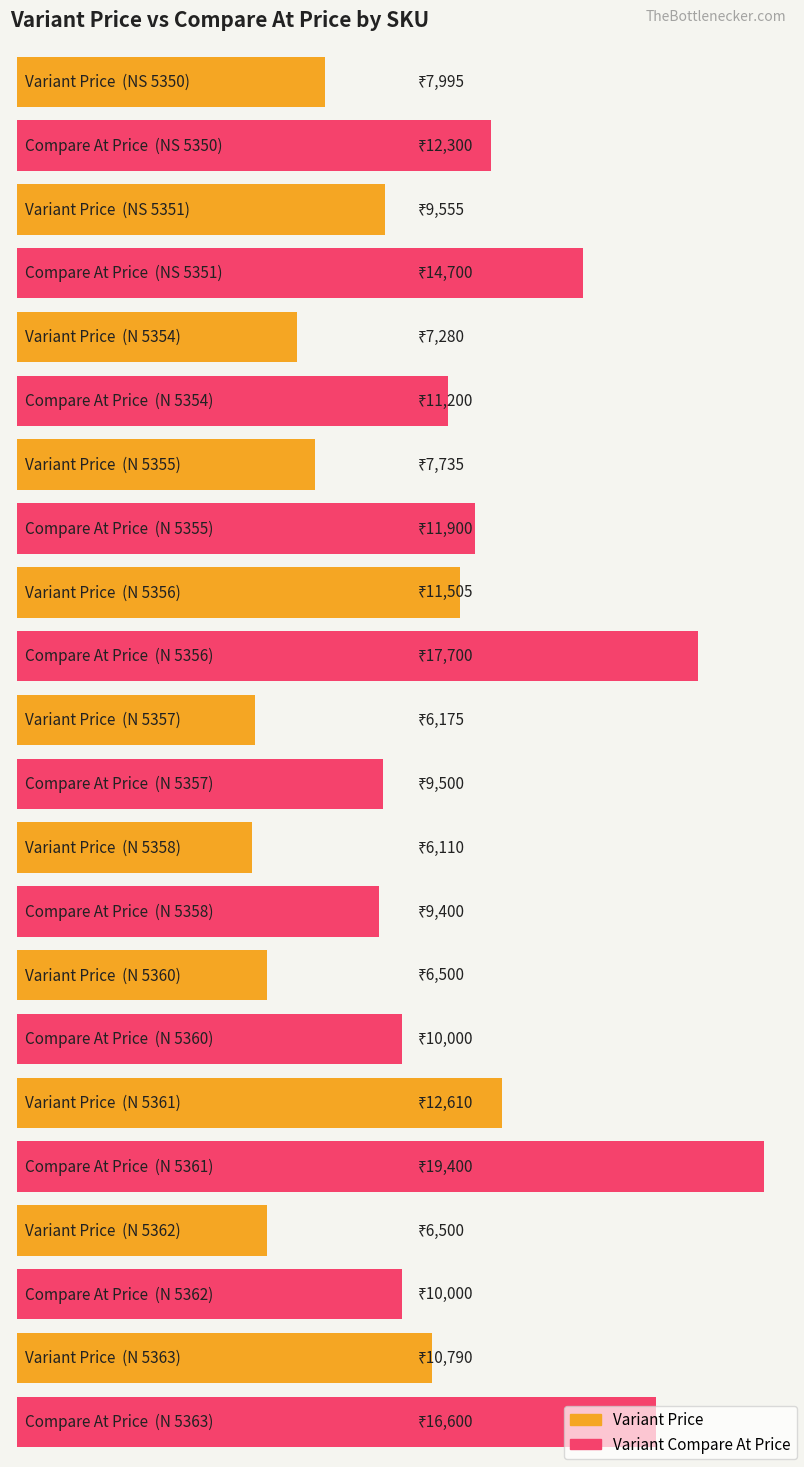

True or false: Variant Compare At Price has a value of 16674 at N 5358.

False